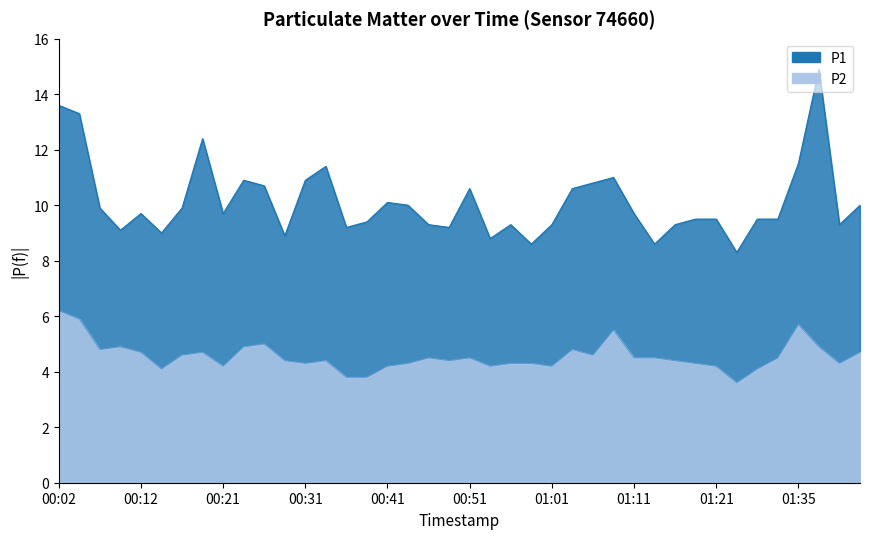

At which category does P2 reach its first local valley?

00:07